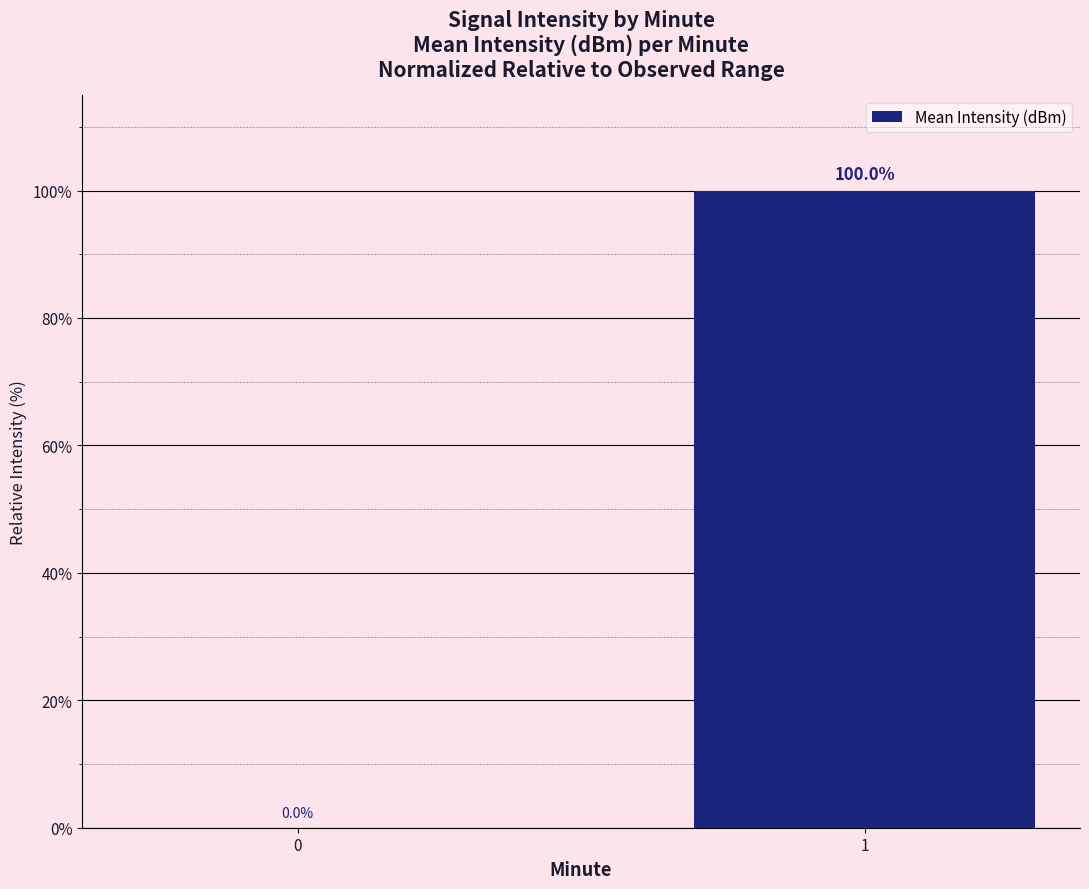

What is the change in value from 0 to 1?

+100